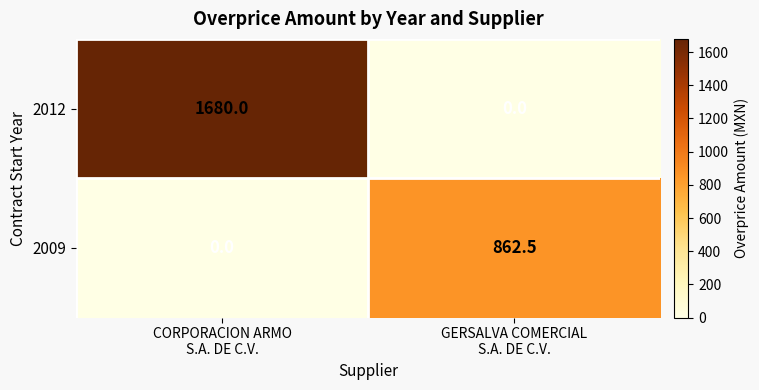

Reading left to right, what are all the values shown in this chart?

2012: 1680.0	0.0
2009: 0.0	862.5